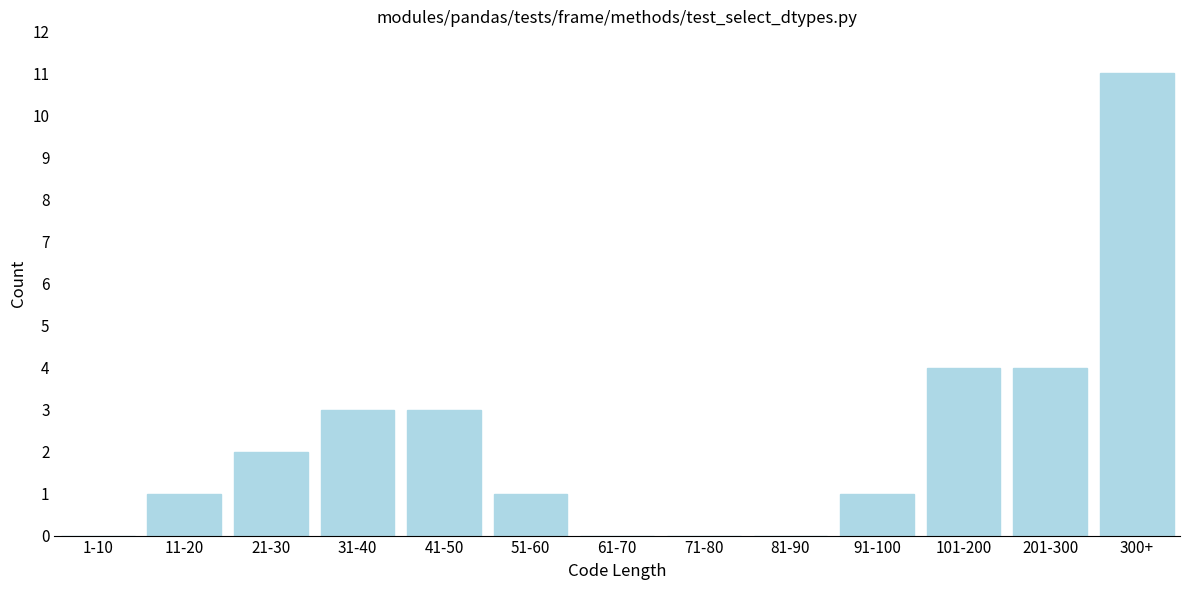

Reading left to right, list all the values displayed in this chart.

1-10=0	11-20=1	21-30=2	31-40=3	41-50=3	51-60=1	61-70=0	71-80=0	81-90=0	91-100=1	101-200=4	201-300=4	300+=11